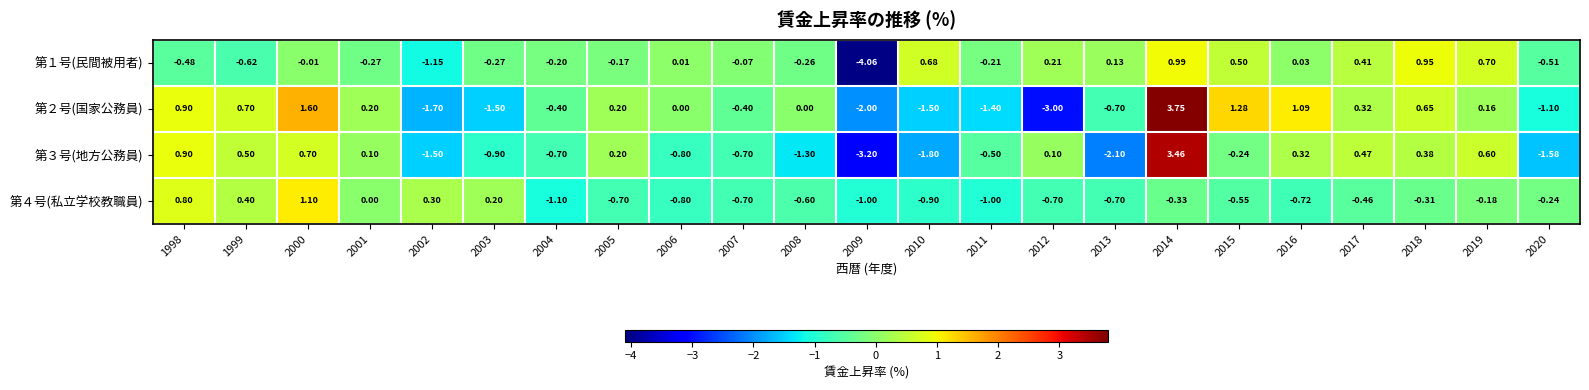

Is the value of 第４号(私立学校教職員) at 2014 greater than the value of 第３号(地方公務員) at 2017?

No